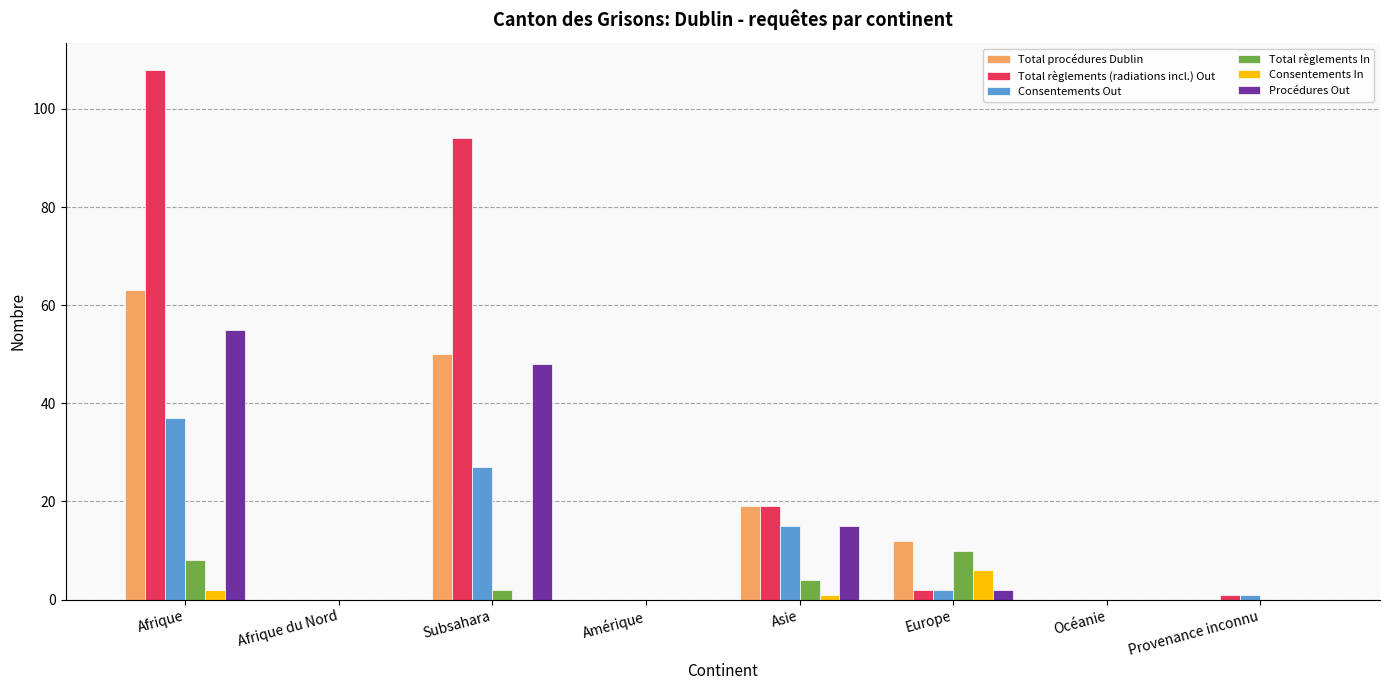

Which series changed the most between Afrique and Océanie?

Total règlements (radiations incl.) Out